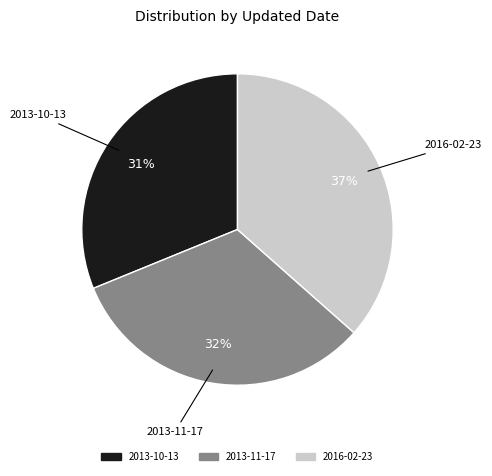

Approximately how many times larger is the value at 2013-10-13 compared to 2013-11-17?

1.0